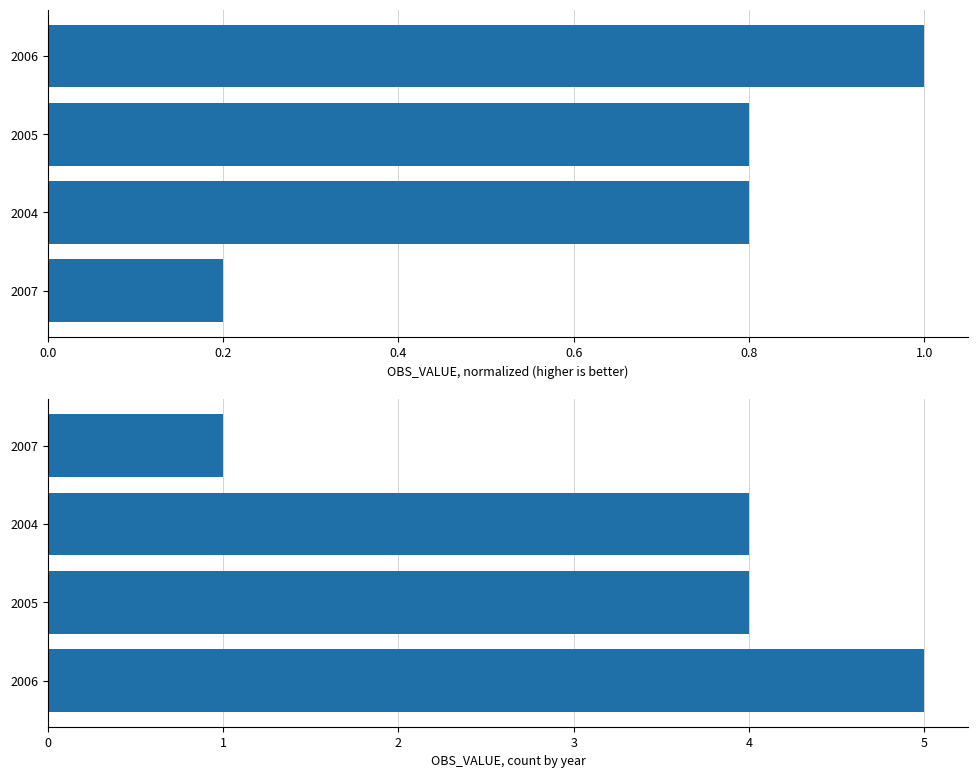

List the series in order of their peak value, lowest first.

OBS_VALUE normalized, OBS_VALUE count